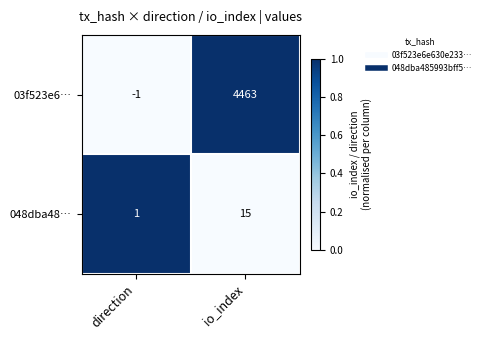

Count the number of categories in the chart.

2